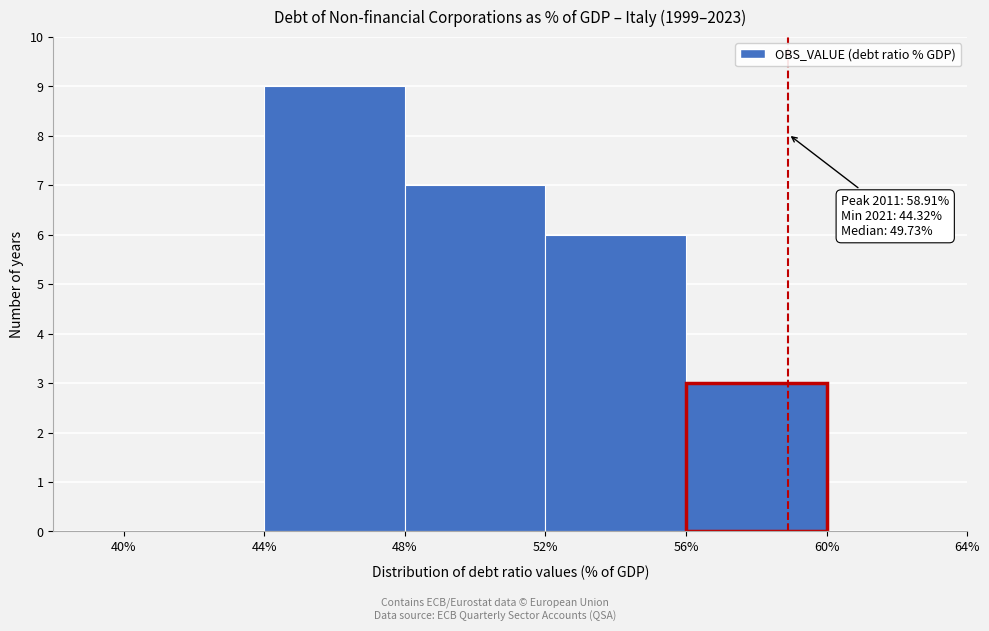

Which range on the x-axis has the tallest bar?

44% to 48%